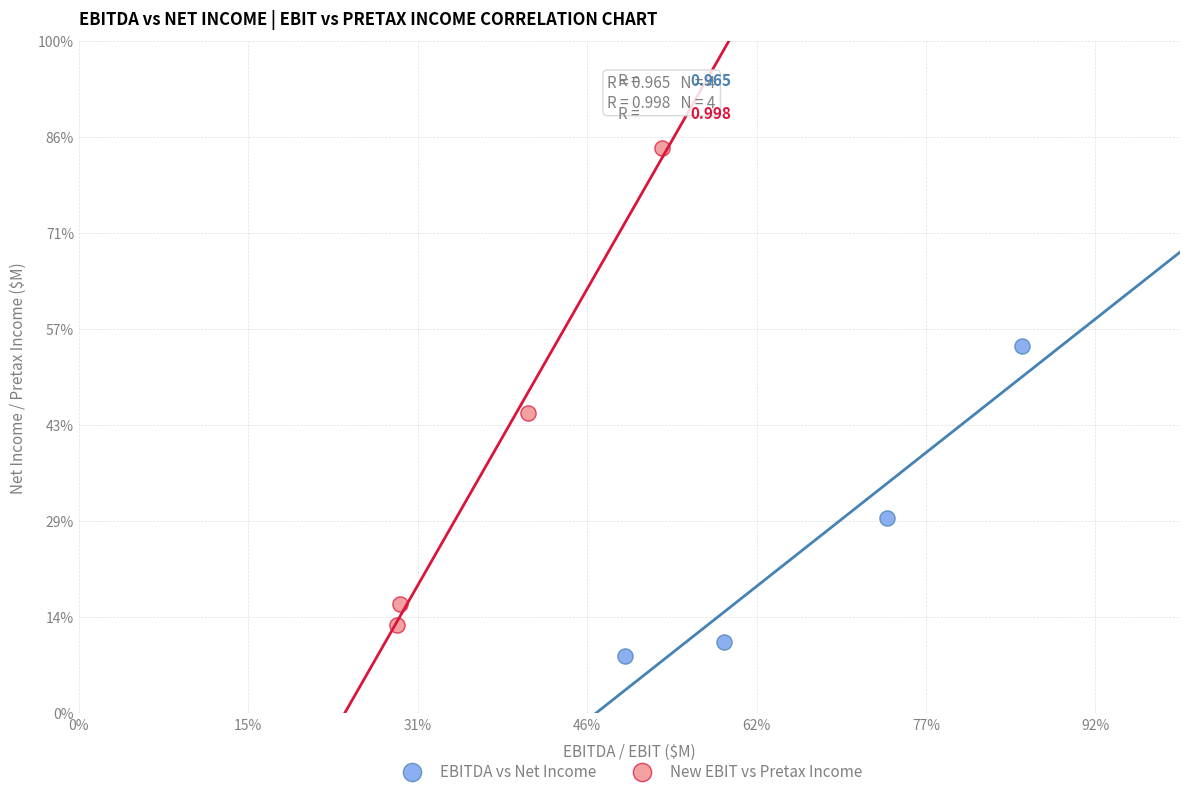

Which series contains the lowest Y value?

EBITDA vs Net Income